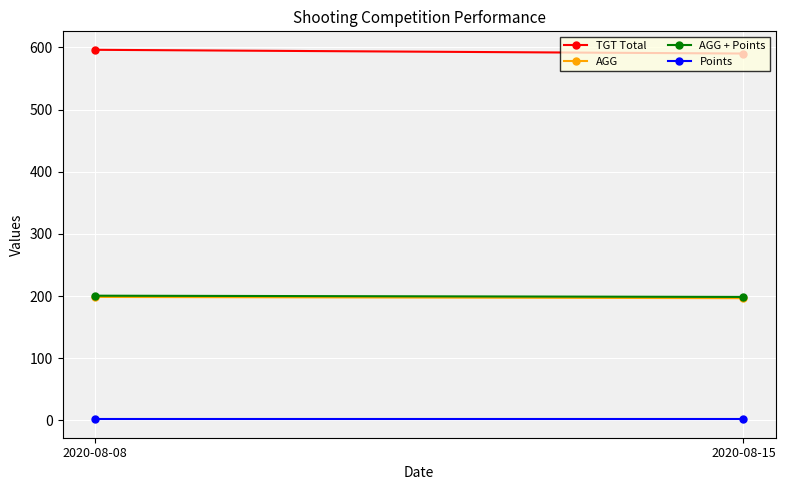

What is the total value across all series at 2020-08-08?

997.3